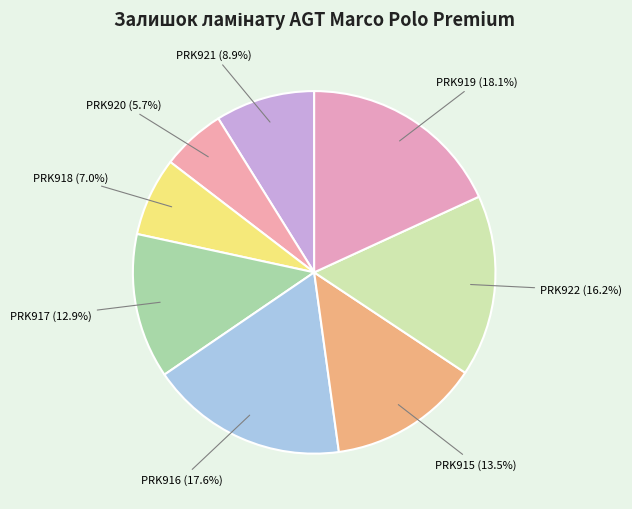

Count the number of slices in the pie.

8